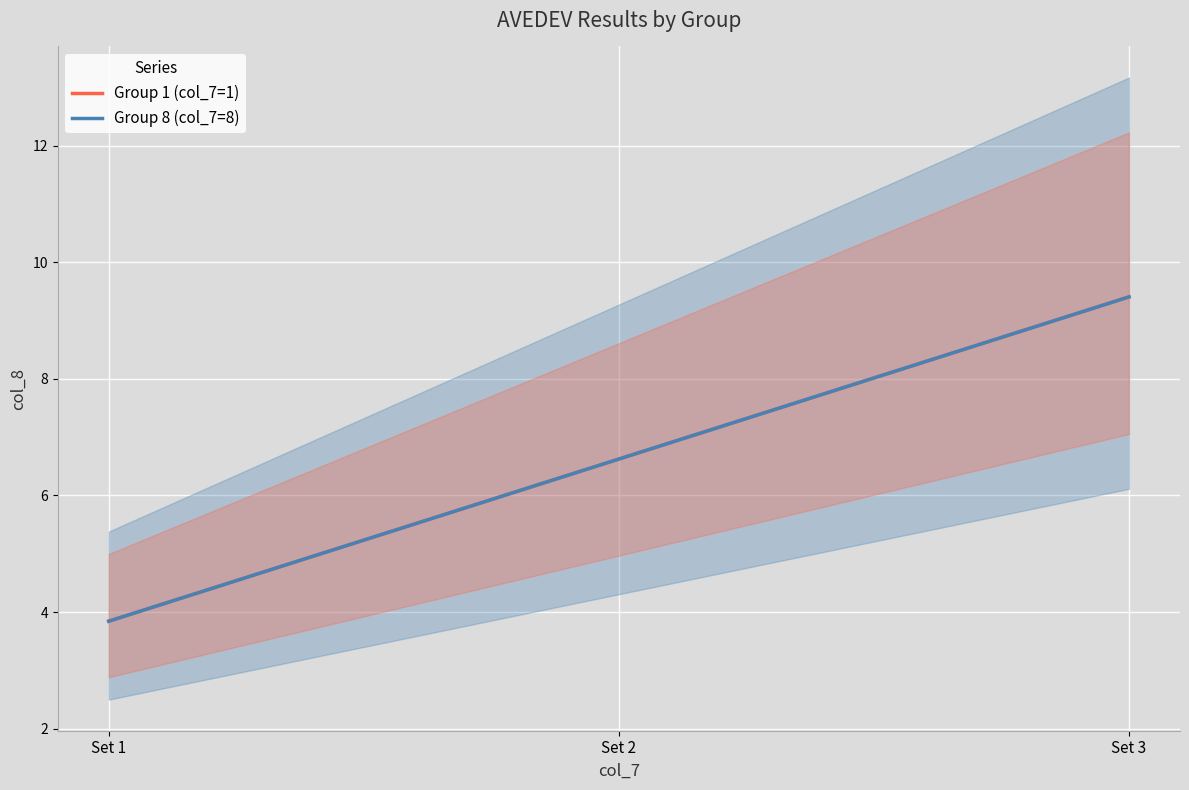

What are all the series names shown in the legend?

Group 1 (col_7=1), Group 8 (col_7=8)